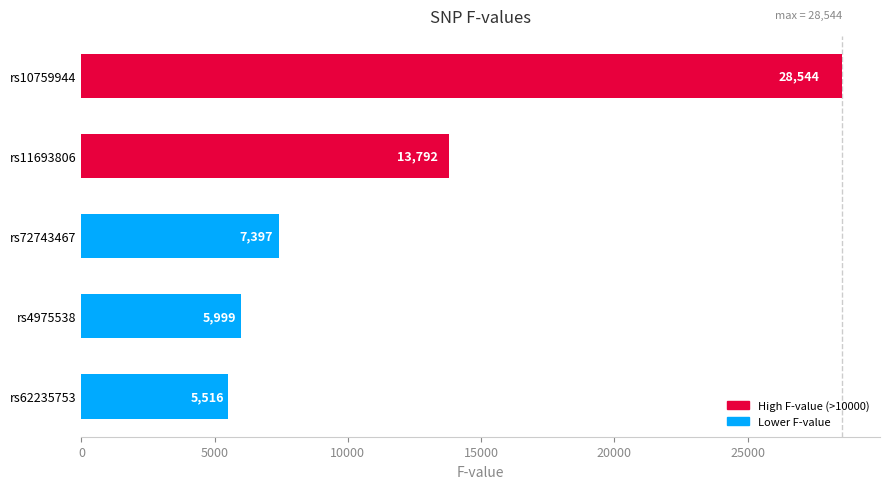

Are the bars grouped side by side (vs. stacked)?

No